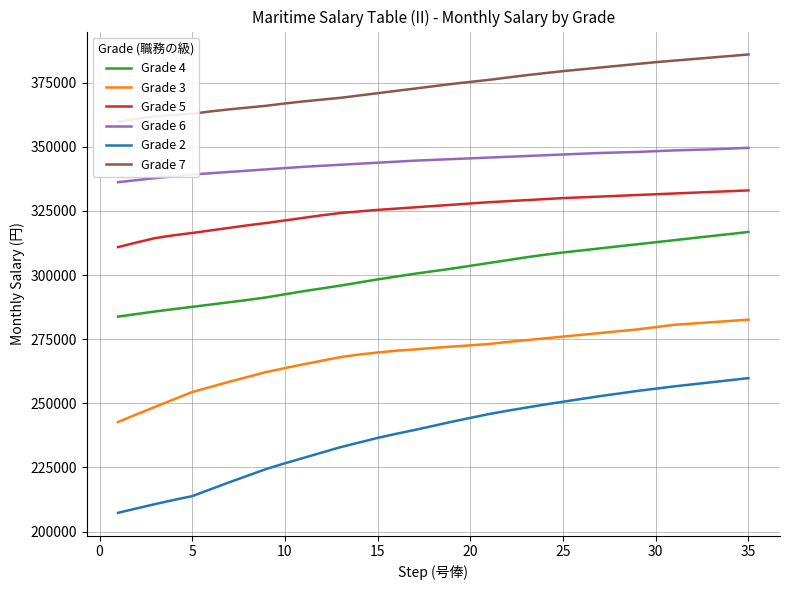

What is the minimum value for Grade 3?

242700